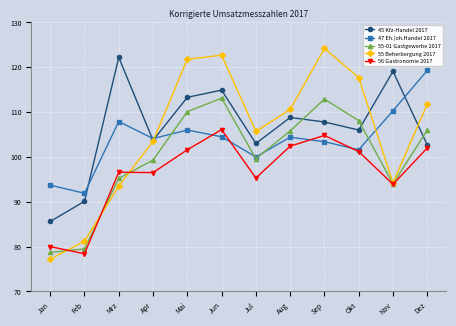

Which category has the highest value in the 56 Gastronomie 2017 series?

Jun